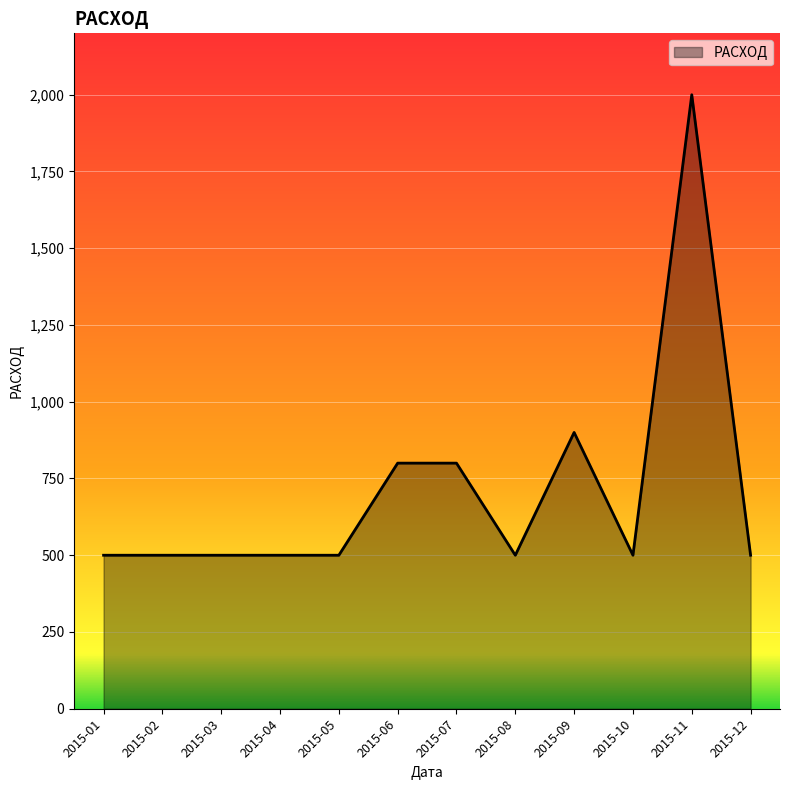

What is the ratio of the value at 2015-11 to the value at 2015-01?

4.0